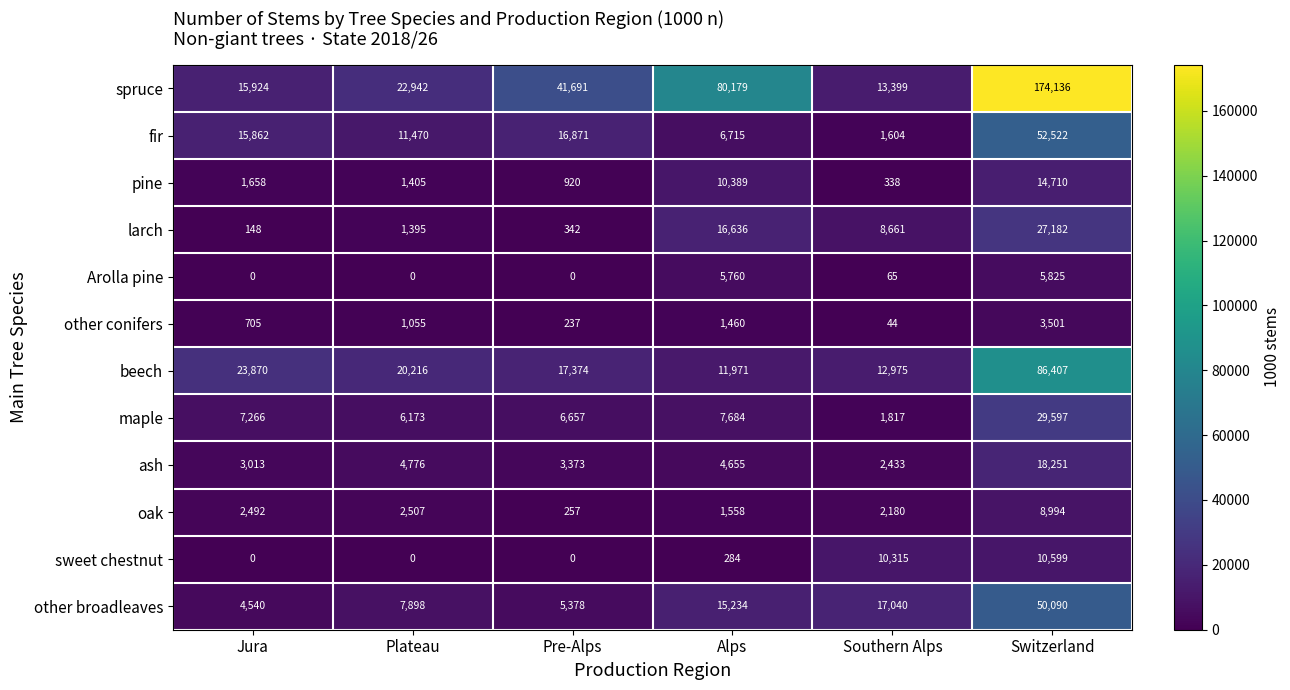

Where is Arolla pine nearest to the value 2912?

Southern Alps